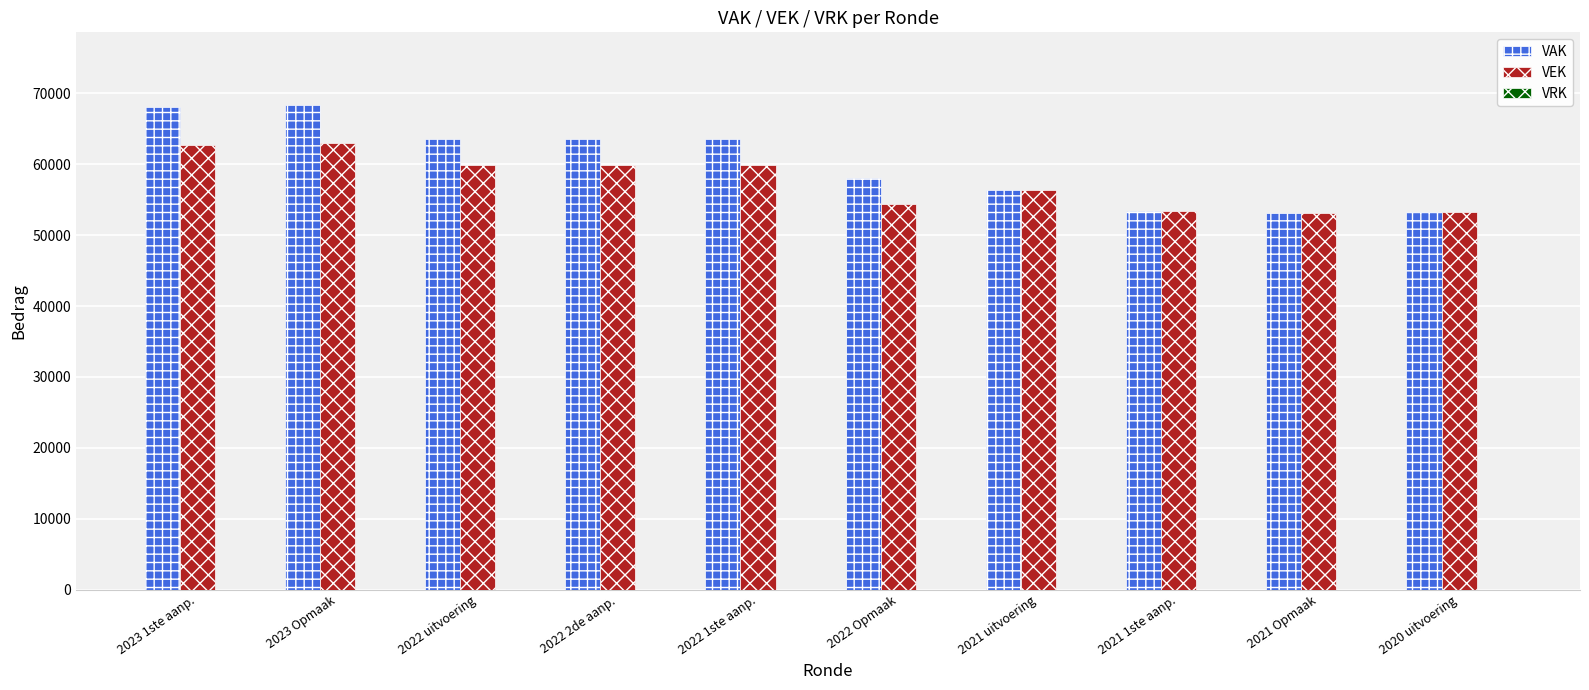

At 2023 1ste aanp., list the series in order from largest to smallest.

VAK, VEK